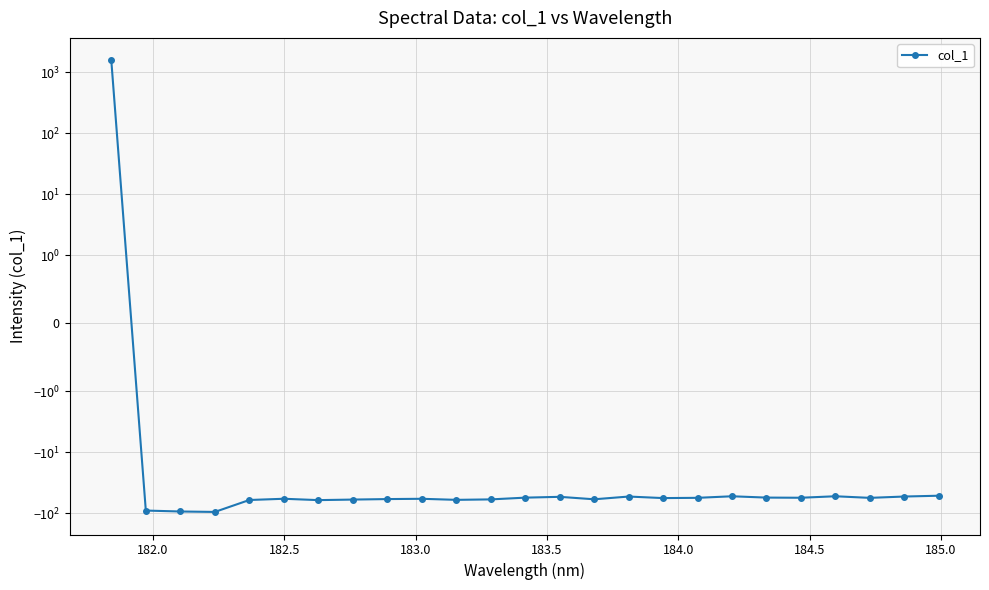

What is the difference between the maximum and second lowest values?

1664.8